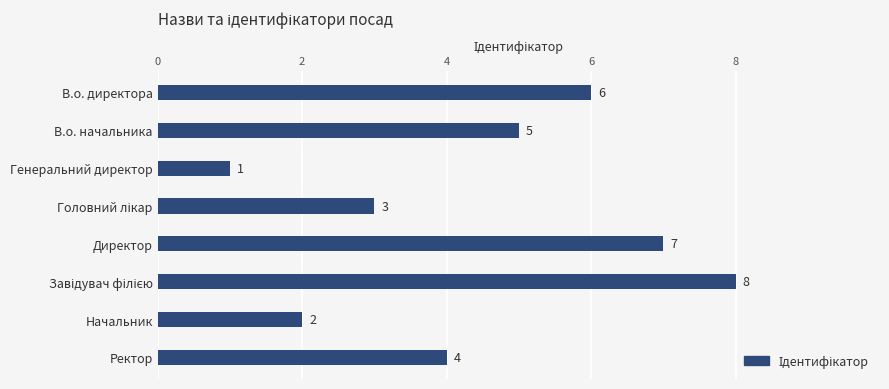

How many data points are less than 5?

4